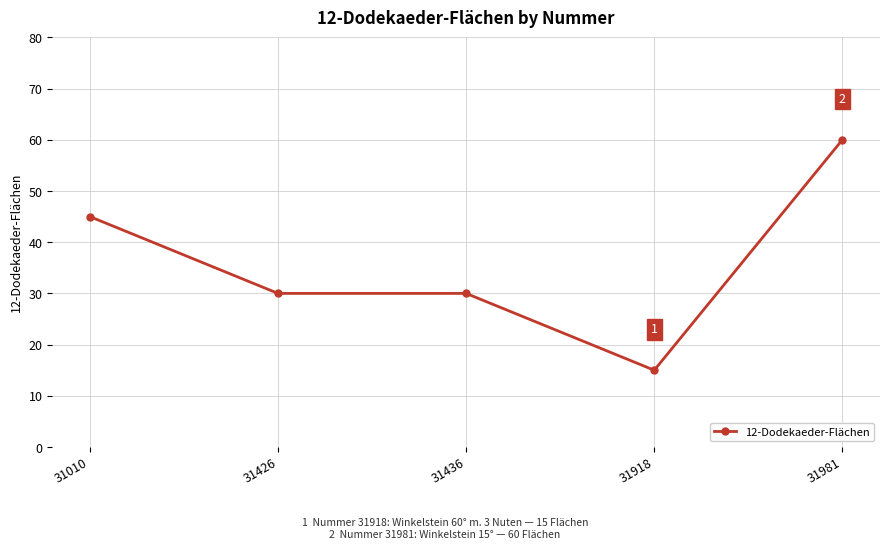

Between 31981 and 31918, which is larger?

31981